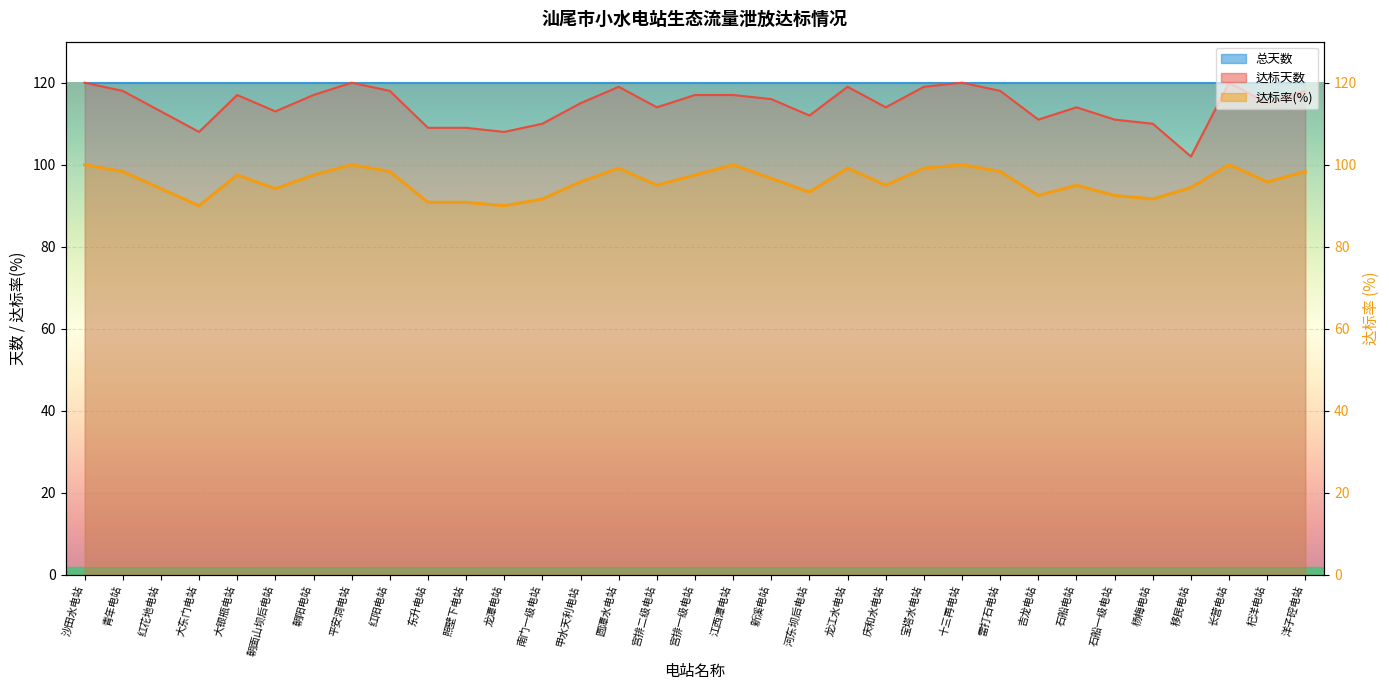

True or false: 达标天数 and 达标率 cross at least once.

False